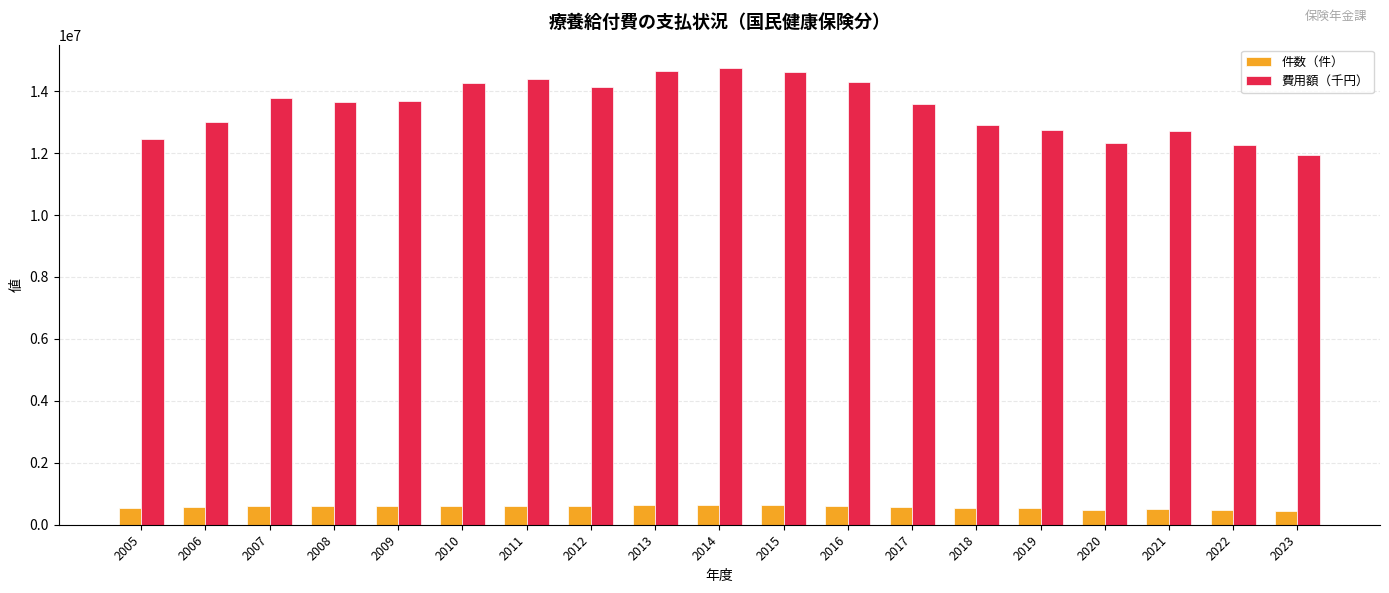

Rank the series by their average value, from highest to lowest.

費用額（千円）, 件数（件）